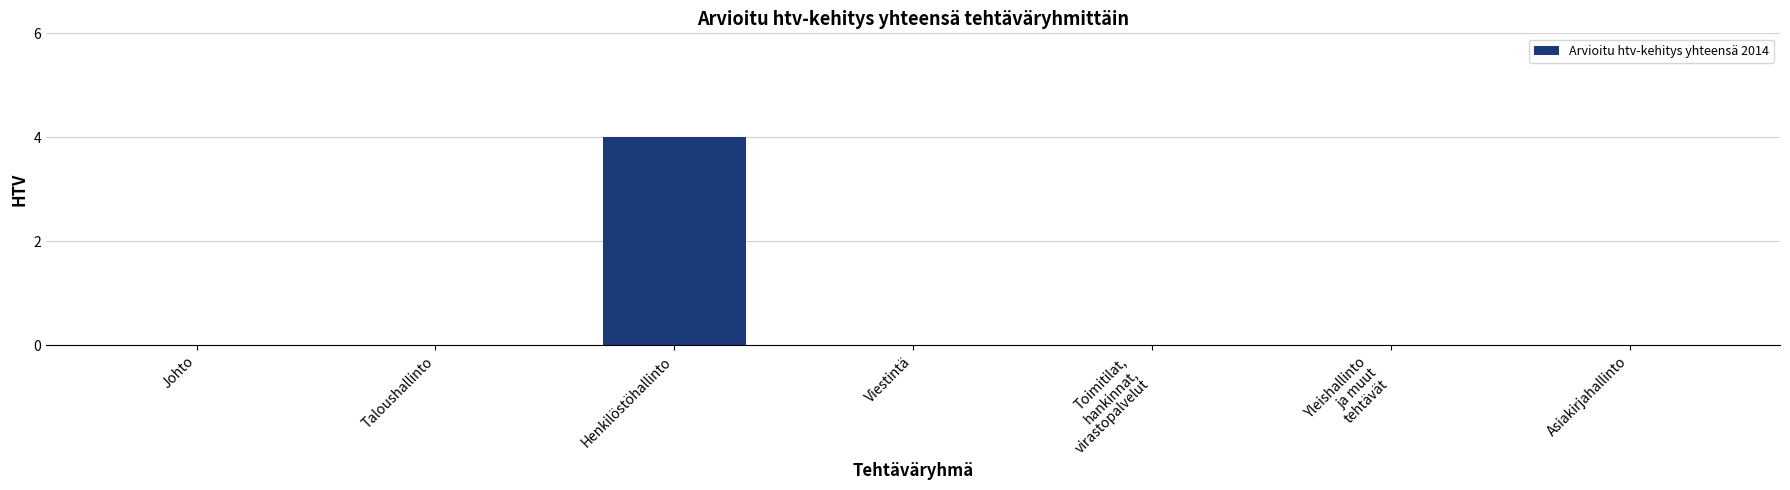

Which category has the highest value across all series?

Henkilöstöhallinto